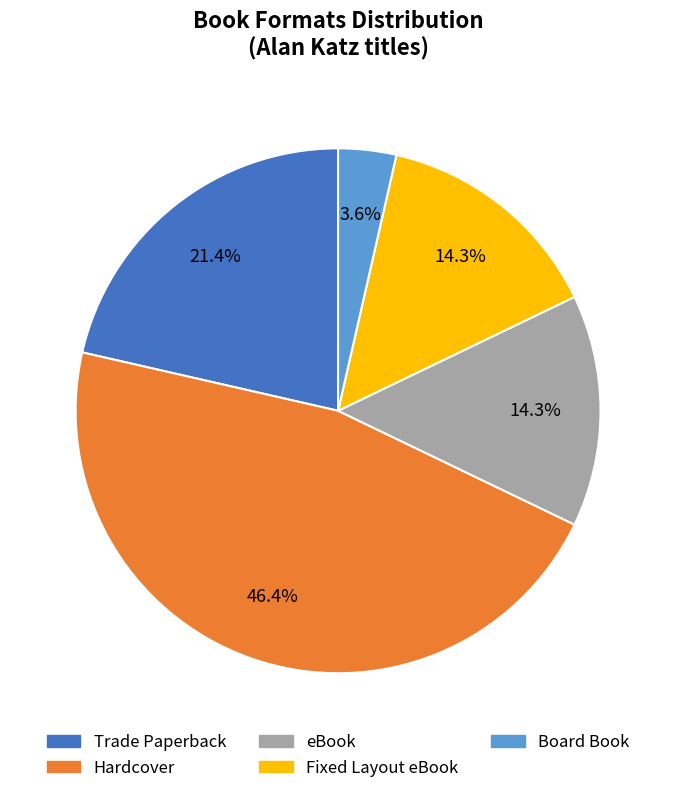

Approximately how many times larger is the value at Trade Paperback compared to Fixed Layout eBook?

1.5